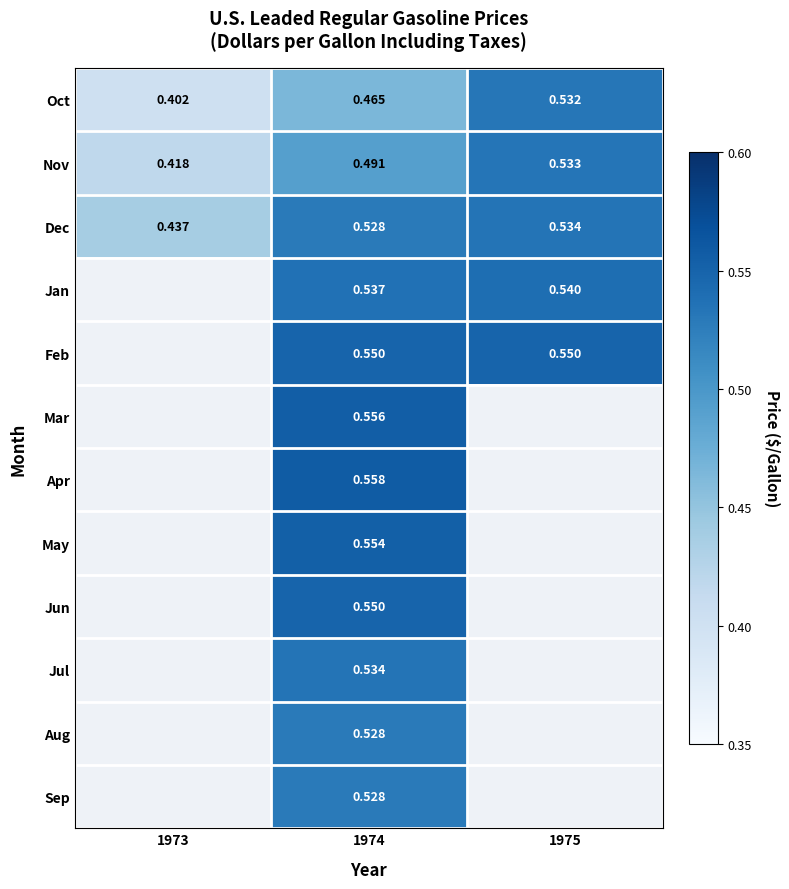

The value of May at 1974 is 0.2. True or false?

False